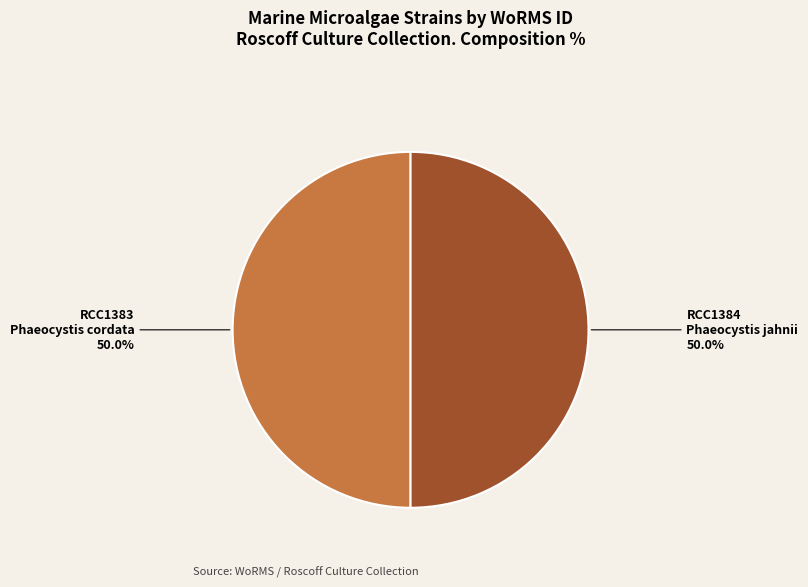

Do RCC1384 and RCC1383 together represent more than half of the pie?

Yes